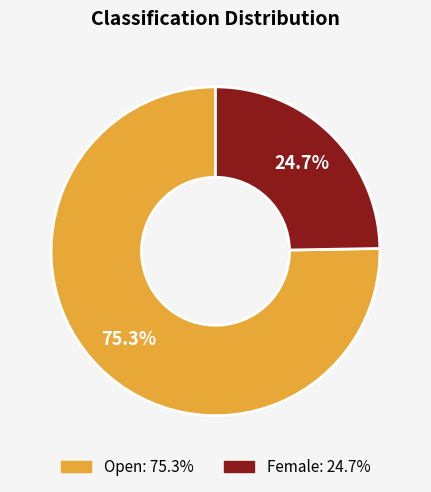

Does Female represent more than half of the total?

No